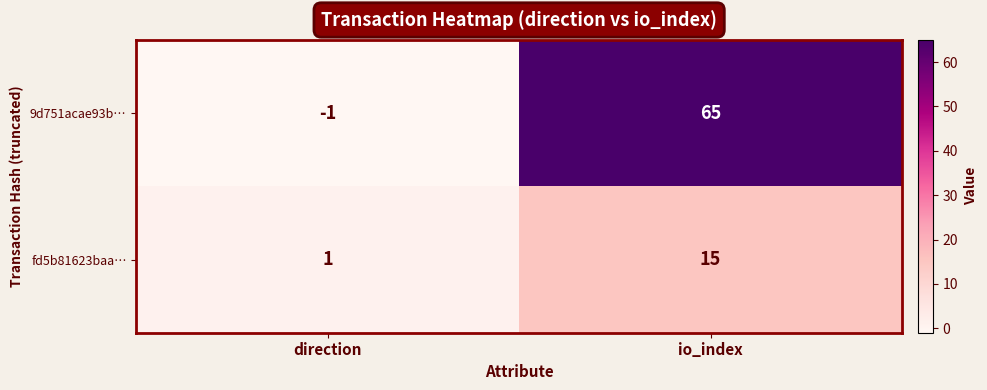

The value of 9d751acae93b… at direction is 0. True or false?

False